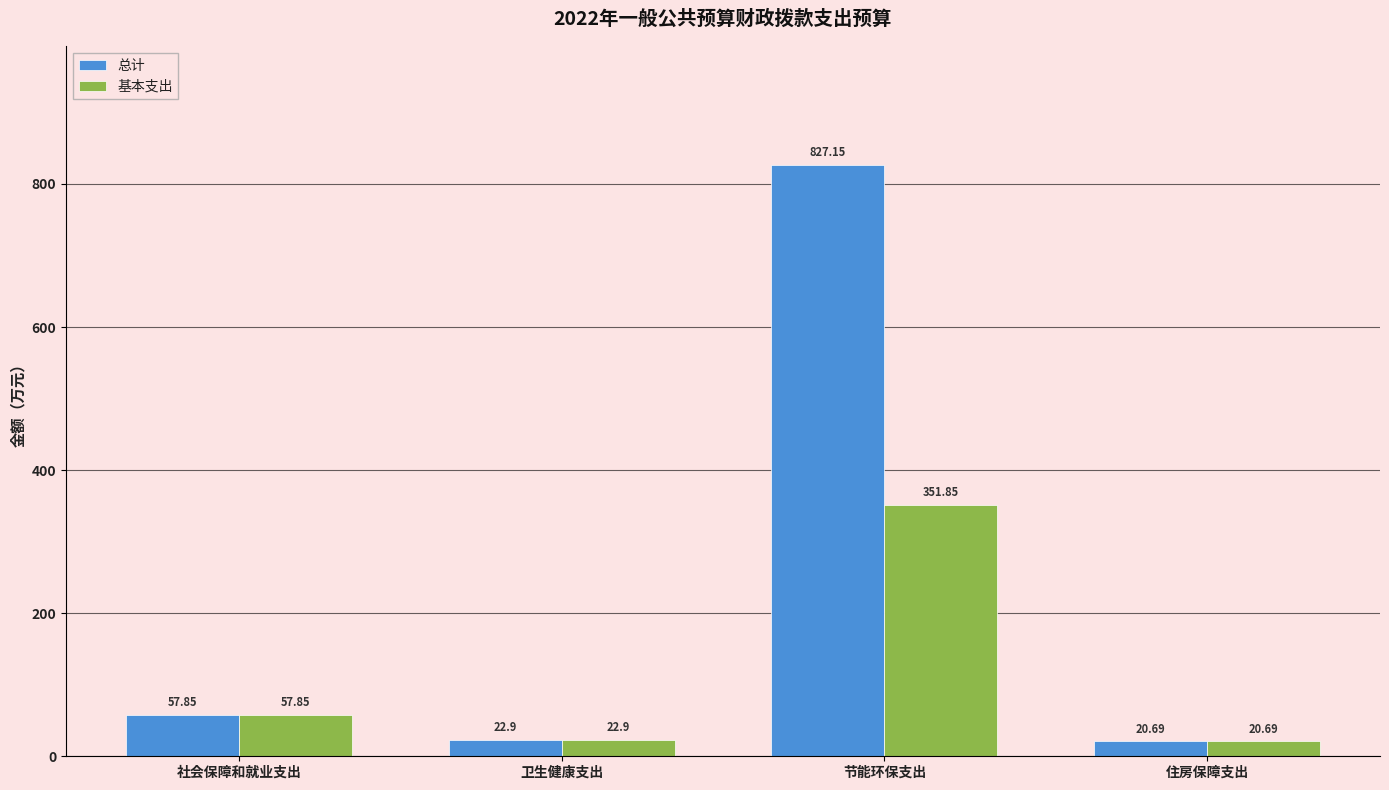

How many data points in 基本支出 are less than 57?

2